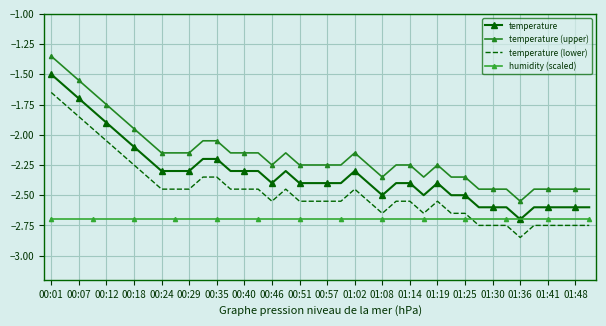

True or false: humidity (scaled) and temperature (upper) intersect in this chart.

False